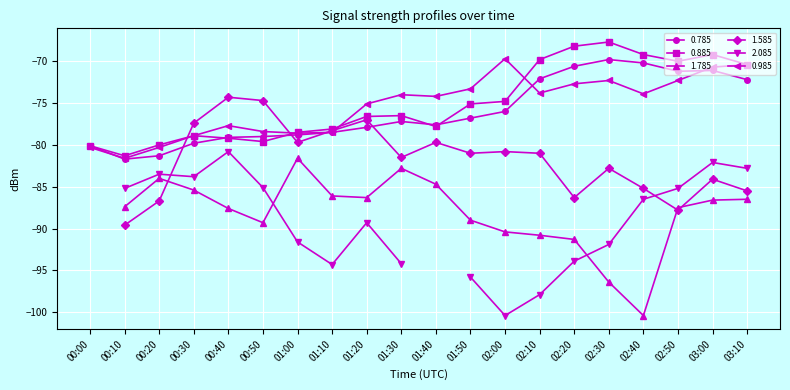

Is the value of 0.785 at 01:30 greater than the value of 0.985 at 02:10?

No